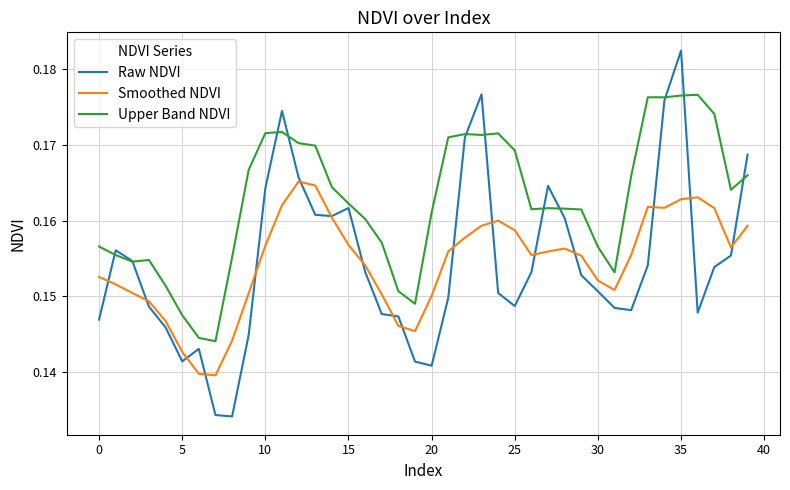

Rank the series by their maximum value, from highest to lowest.

Raw NDVI, Upper Band NDVI, Smoothed NDVI